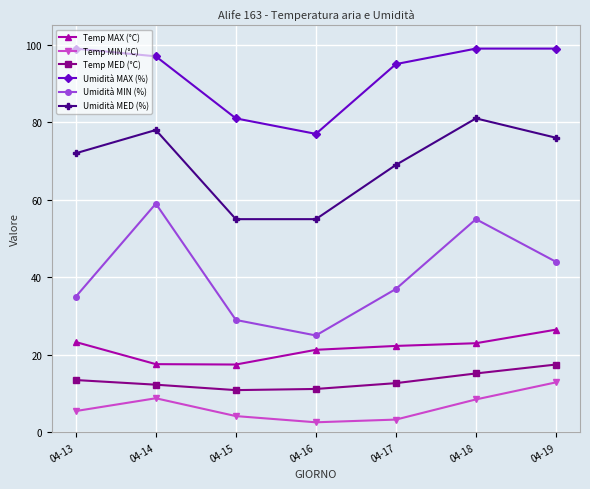

What is the value of the Temp MIN (°C) point at the 2nd from the left?

8.8